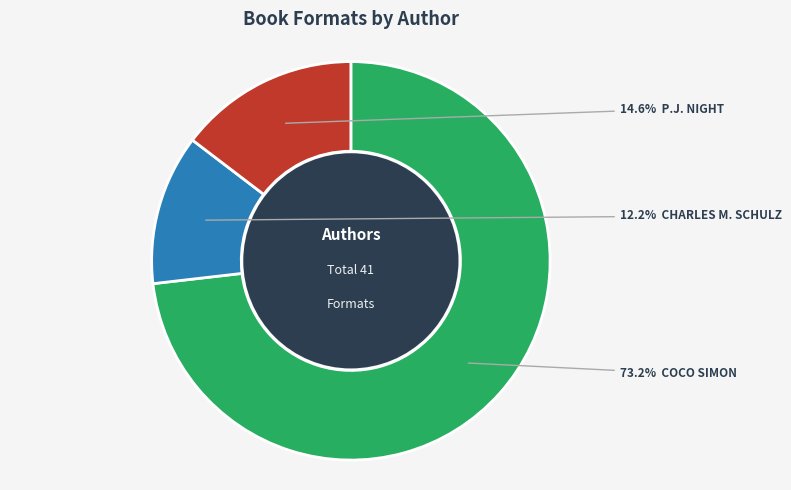

Is there a majority slice in this chart?

Yes